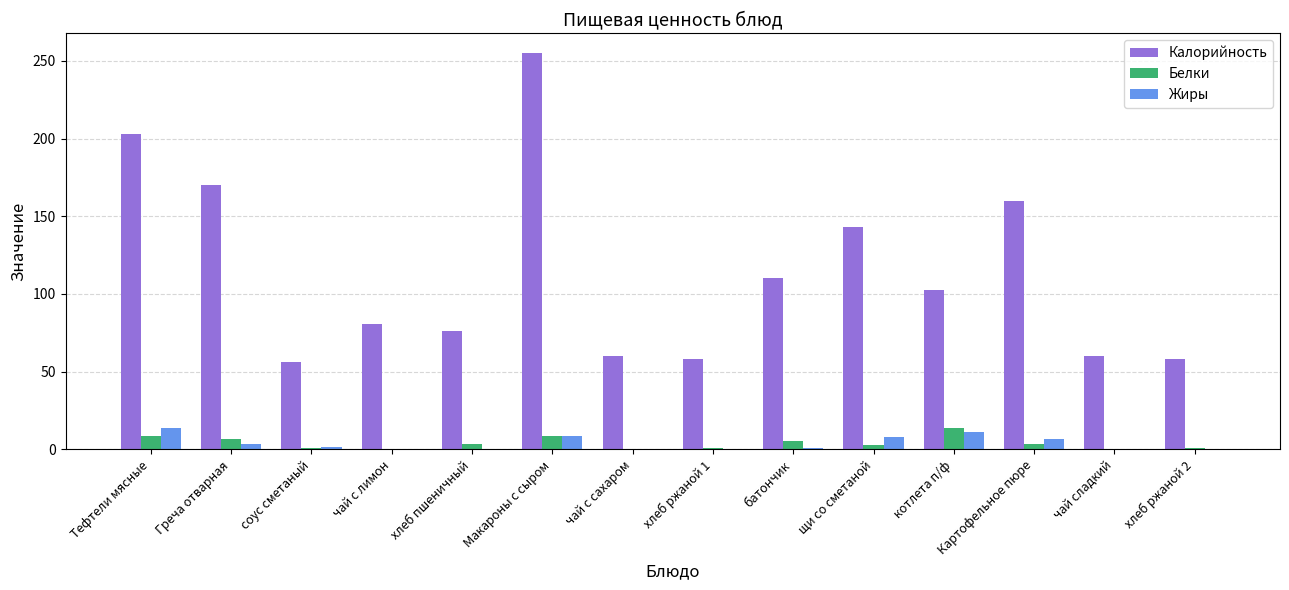

Which series has the widest spread of values?

Калорийность